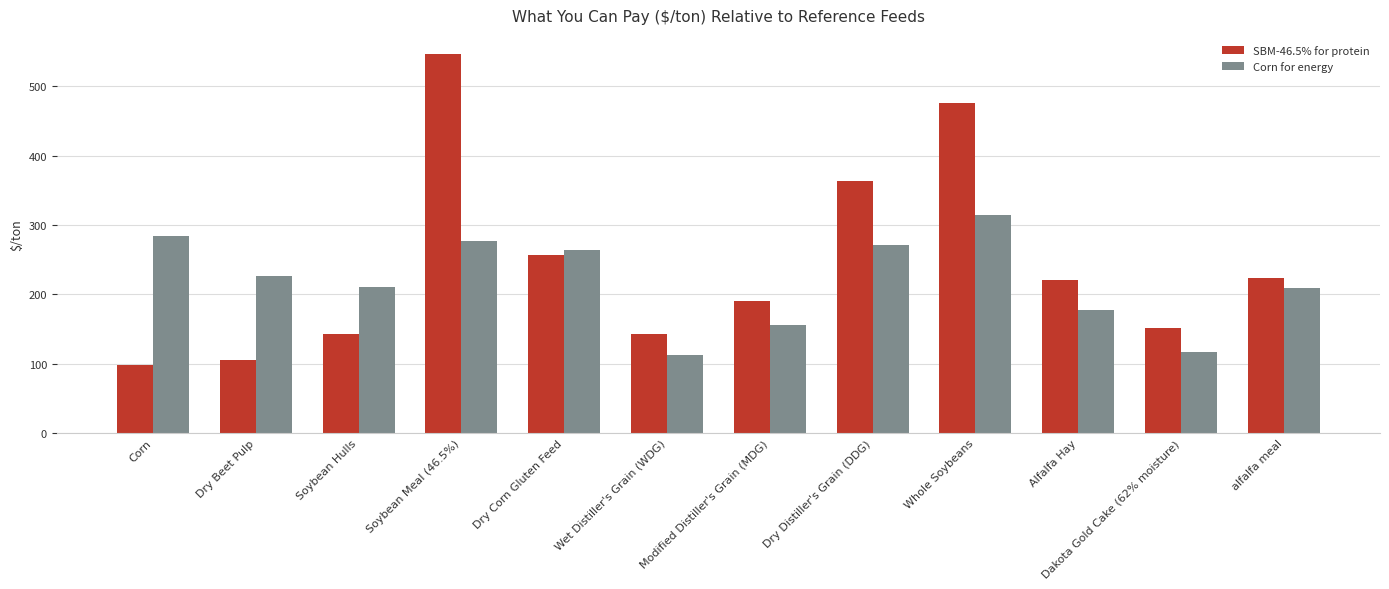

List the series in order of their peak value, lowest first.

Corn for energy, SBM-46.5% for protein